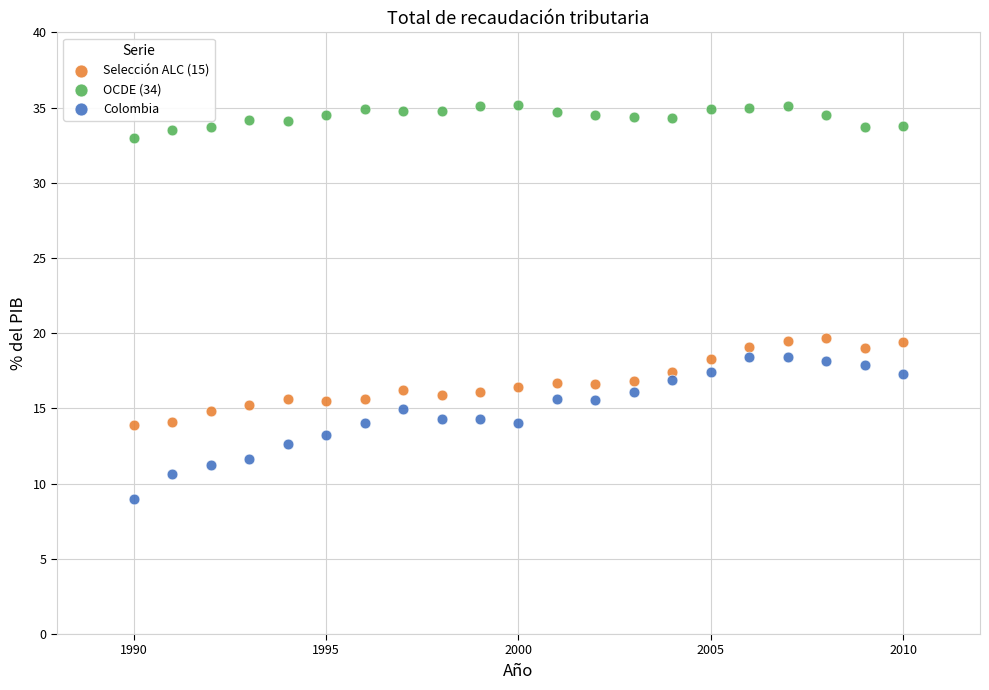

Across all data points, what is the range of X values (max minus min)?

20.0